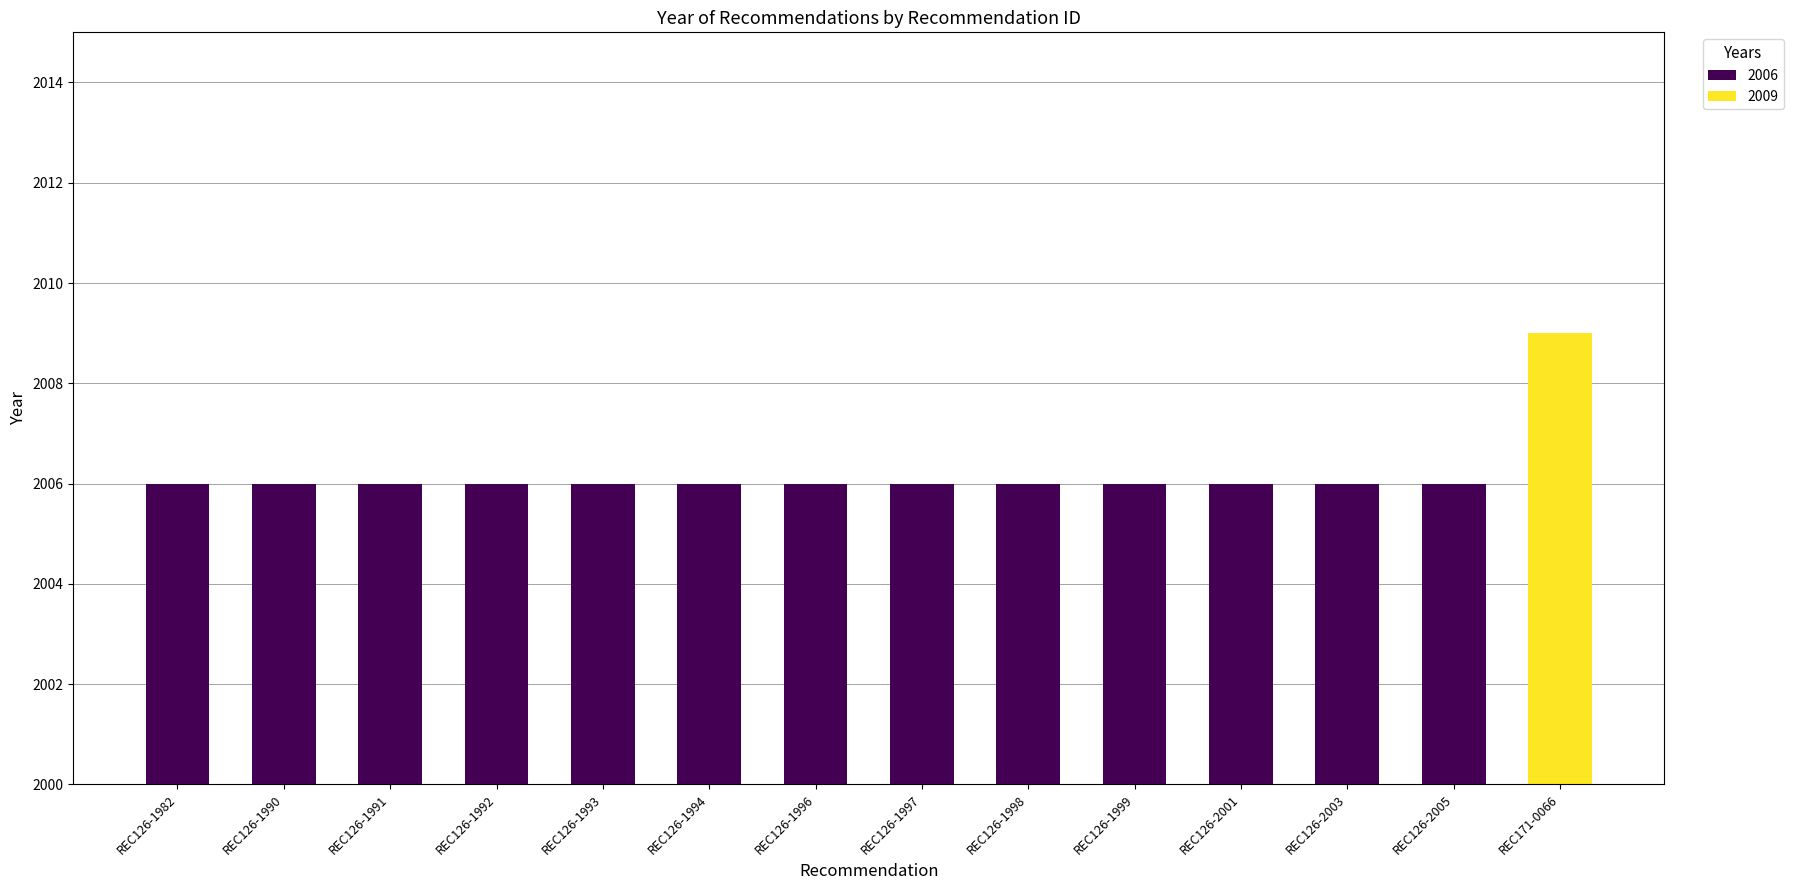

Between REC126-1990 and REC126-1992, which series saw the biggest shift?

2006